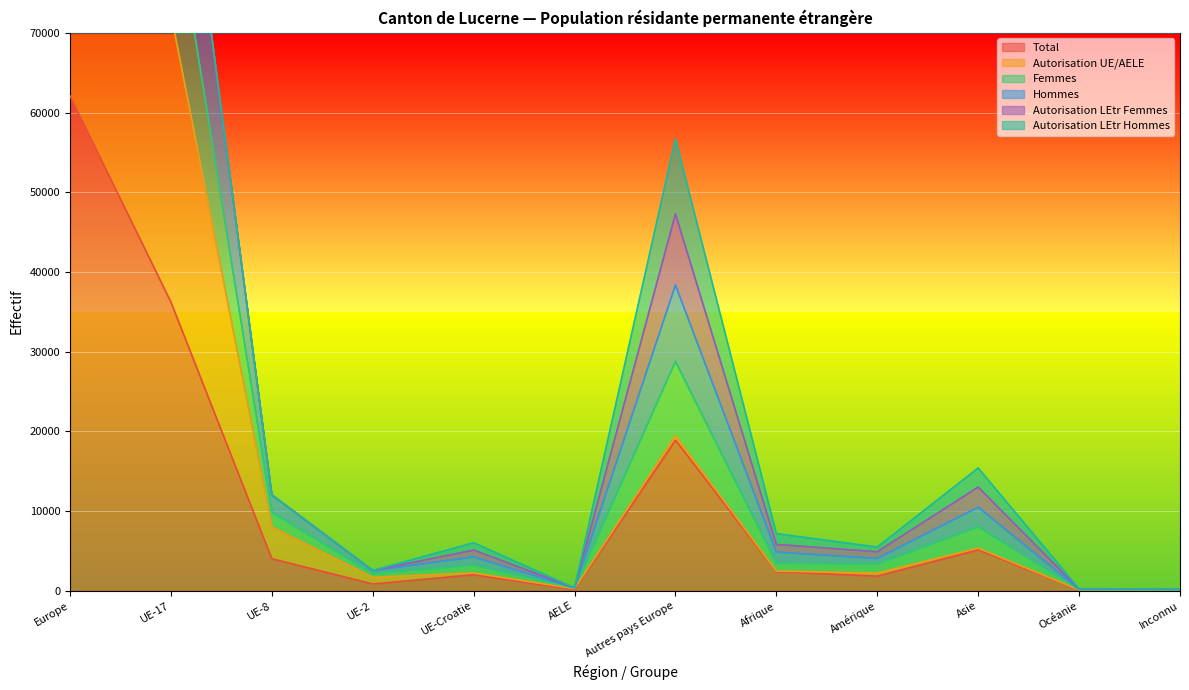

In Total, how many points are higher than both neighbors (excluding endpoints)?

3